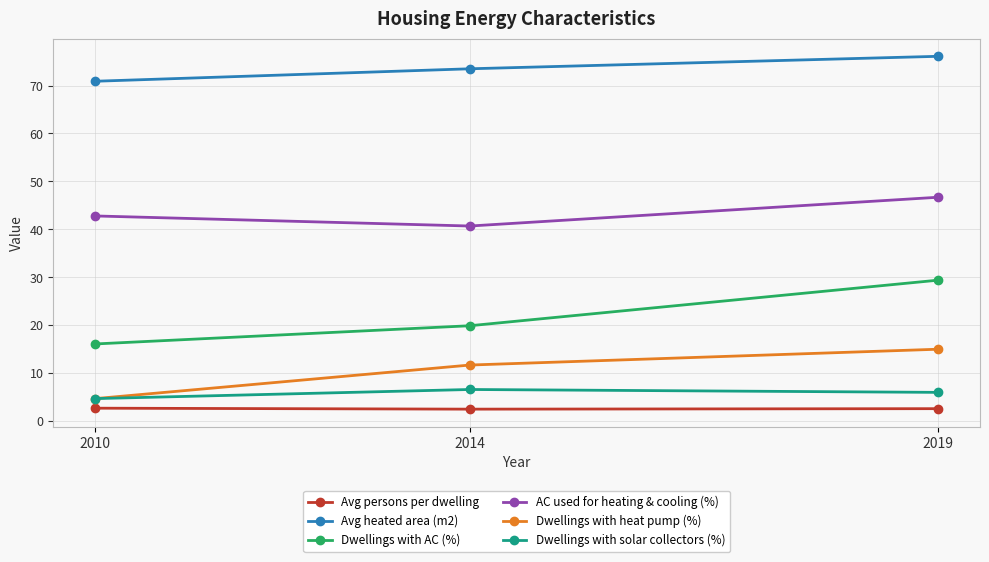

At how many categories does at least one series exceed 66?

3